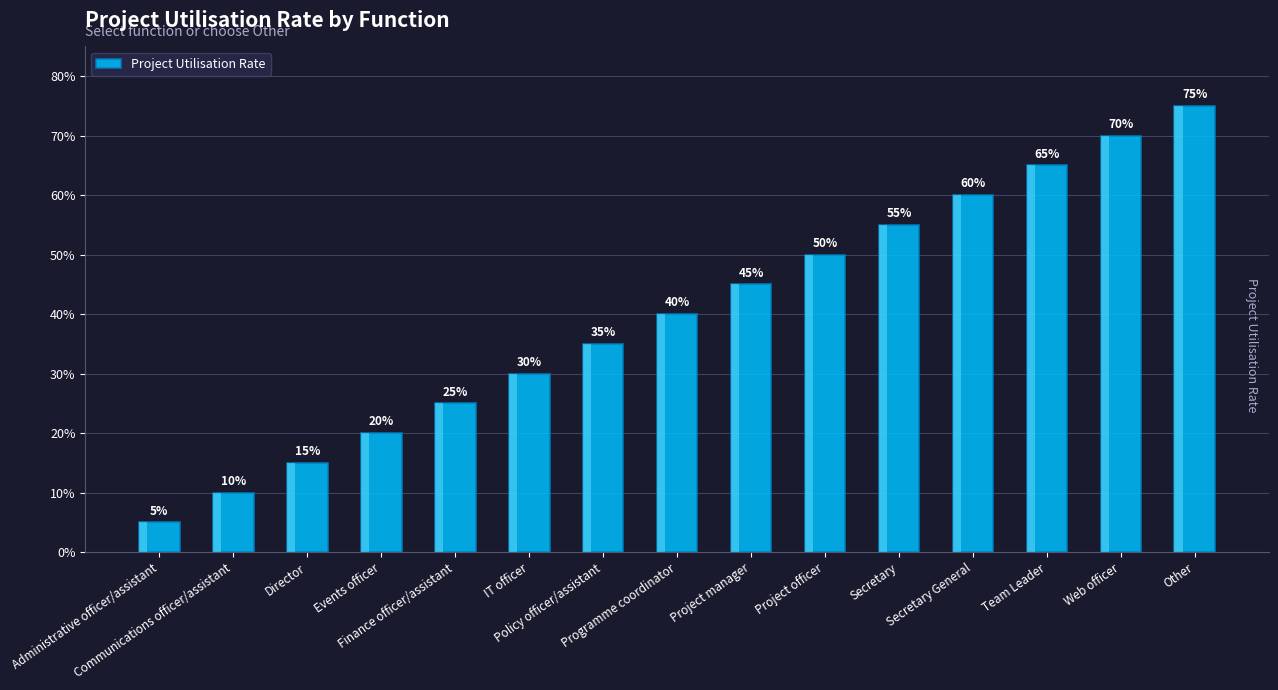

What is the label of the 10th bar from the left?

Project officer